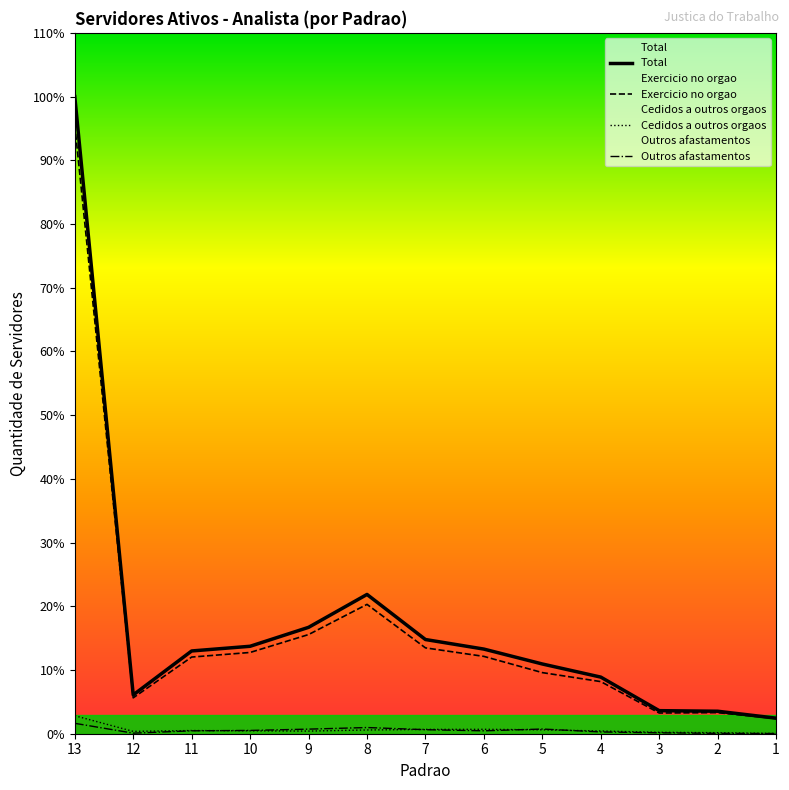

Is it true that Total equals 338 at 2?

False